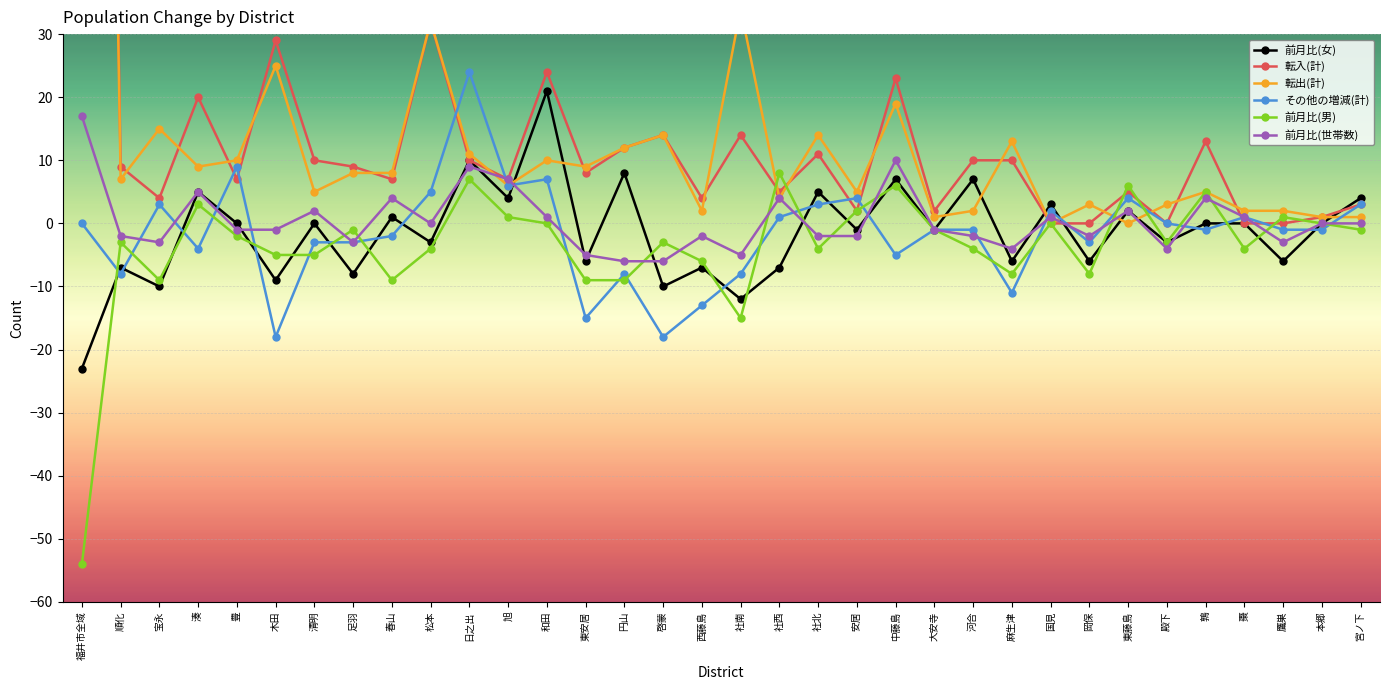

At which category is the sum across all series the highest?

福井市全域